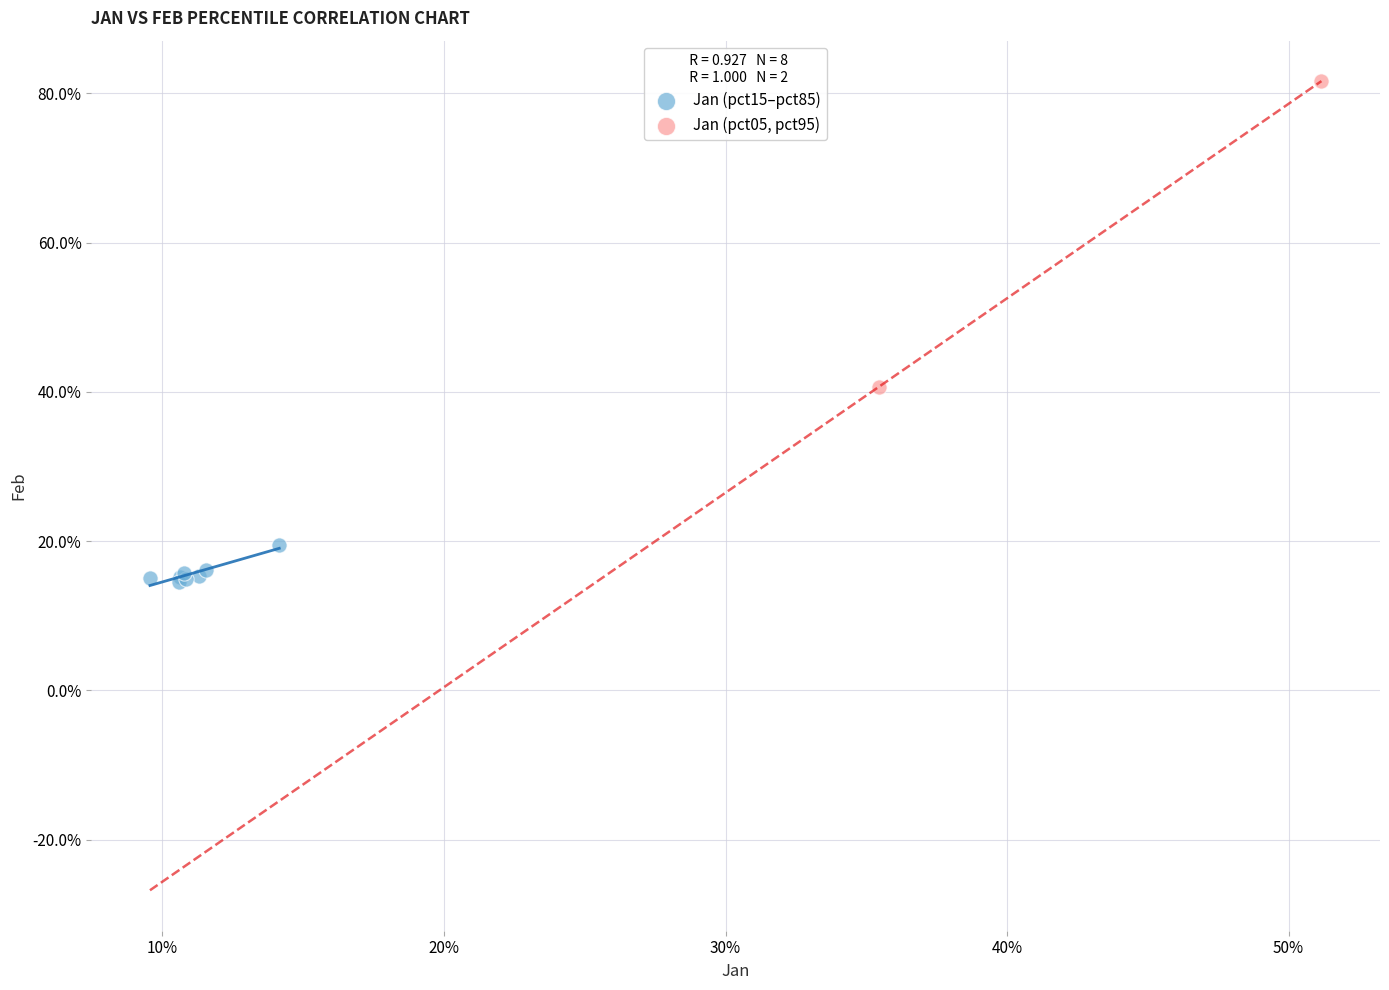

Which series has the largest Y range (max minus min)?

Jan (pct05, pct95)